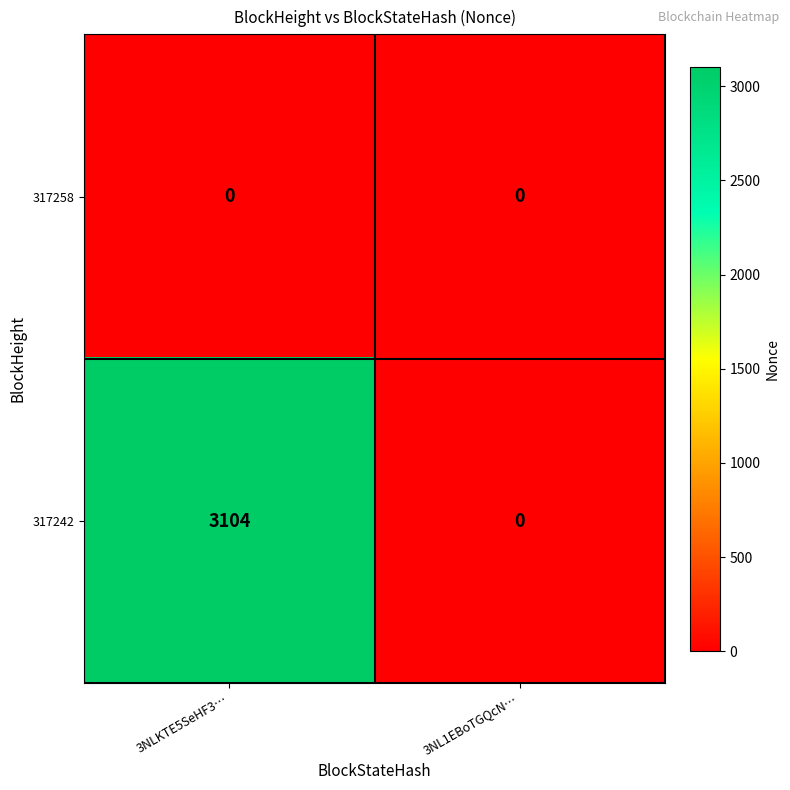

The 317242 series shows 0 at 3NL1EBoTGQcN…. True or false?

True